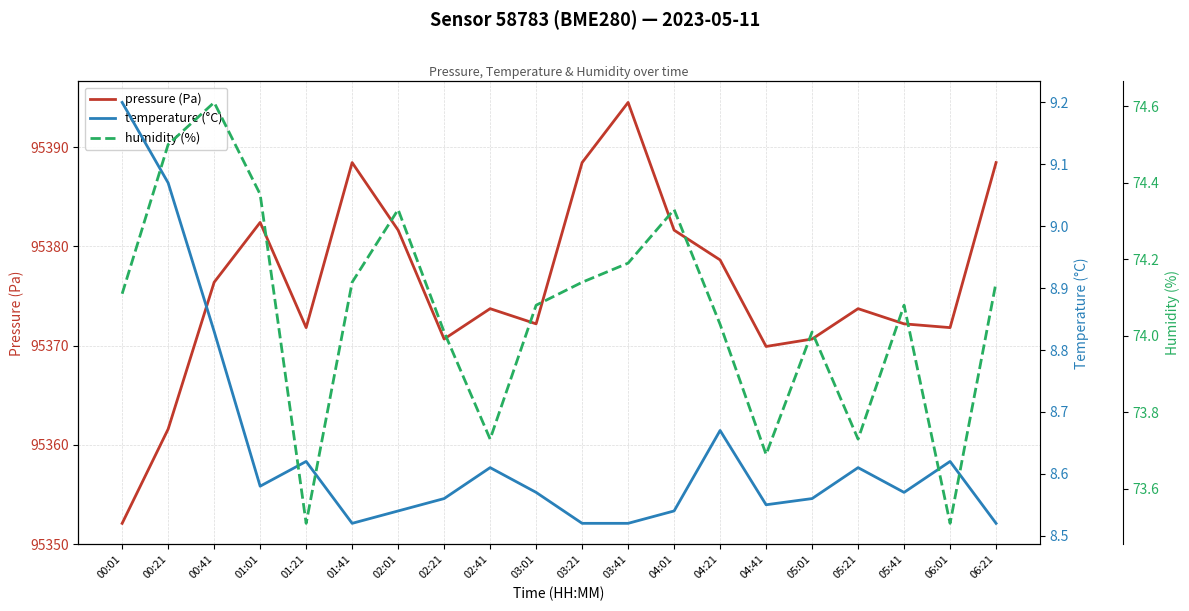

What is the value of the temperature (°C) point at the 4th from the left?

8.6